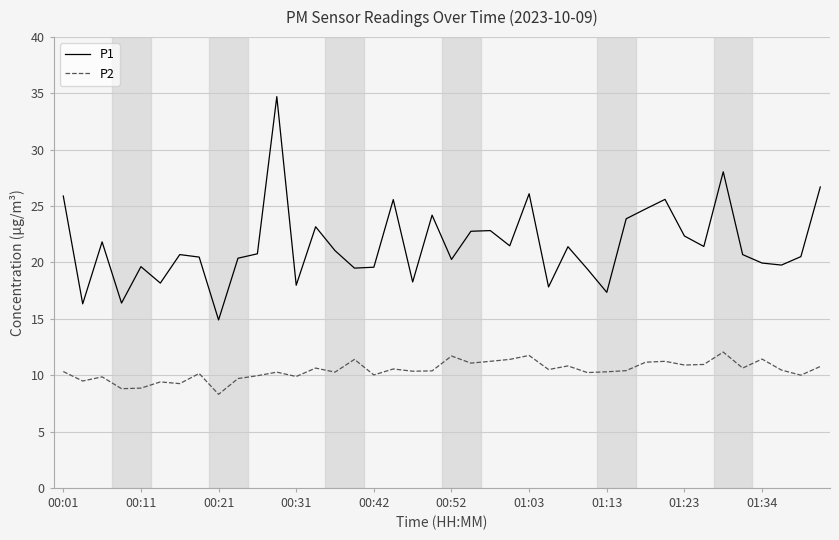

Which series has the largest range (max minus min)?

P1